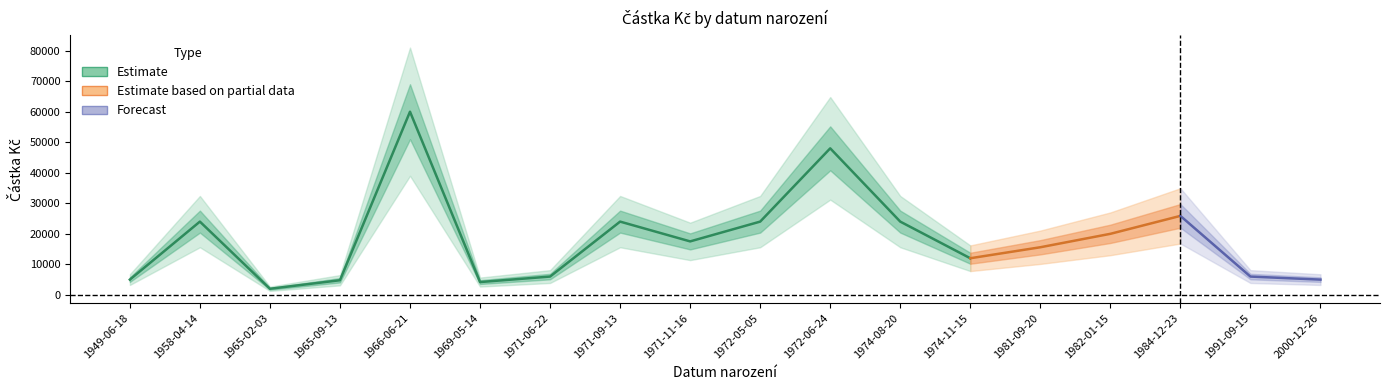

Does the chart have visible grid lines?

No